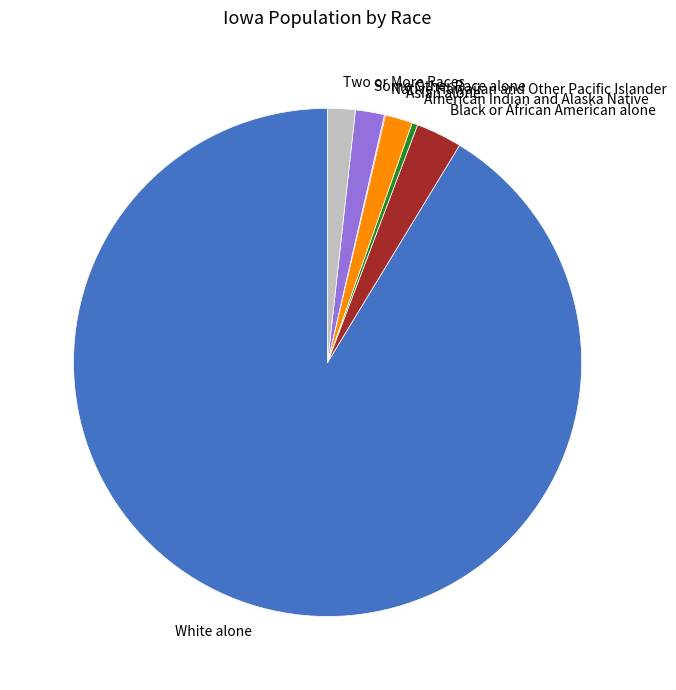

Which has a higher value, Asian alone or American Indian and Alaska Native?

Asian alone